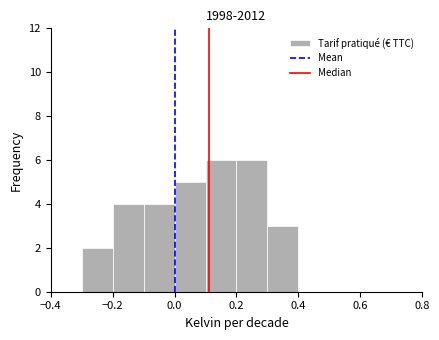

Reading left to right, list every bar in this chart as the range it spans on the x-axis followed by its height. The values are not printed on the chart, so give them approximately, as read against the axis.

-0.4 to -0.3: 0
-0.3 to -0.2: 2
-0.2 to -0.1: 4
-0.1 to 0.0: 4
0.0 to 0.1: 5
0.1 to 0.2: 6
0.2 to 0.3: 6
0.3 to 0.4: 3
0.4 to 0.5: 0
0.5 to 0.6: 0
0.6 to 0.7: 0
0.7 to 0.8: 0